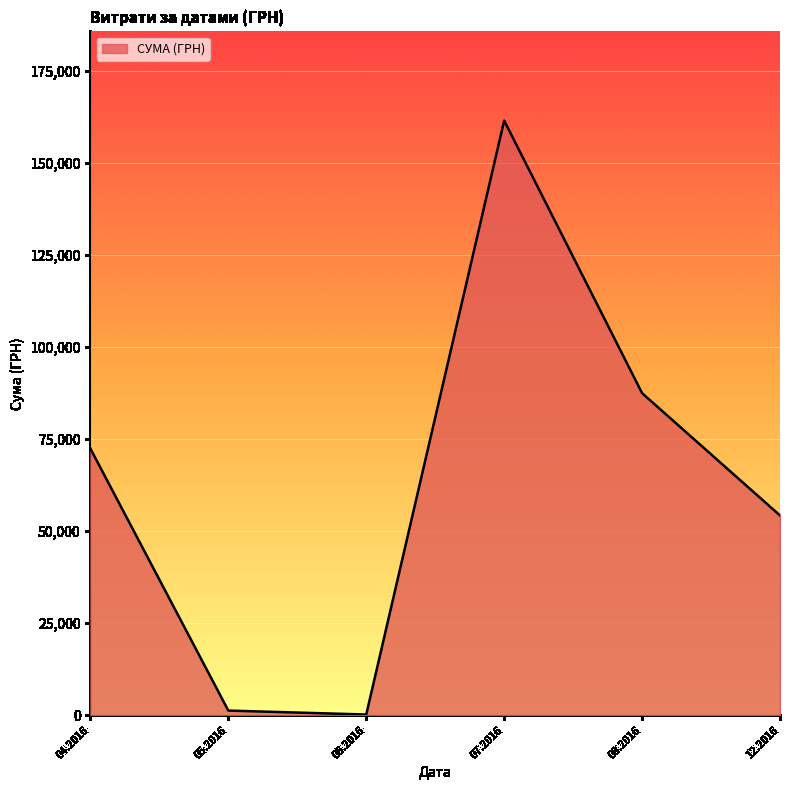

How many lines are shown in the chart?

1